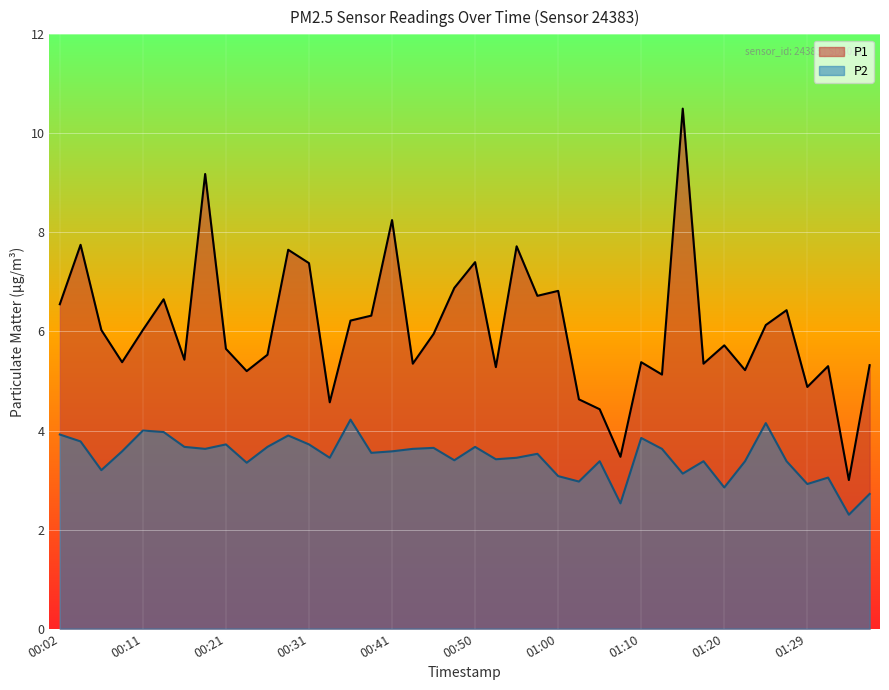

What is the label of the 17th point from the right?

00:58